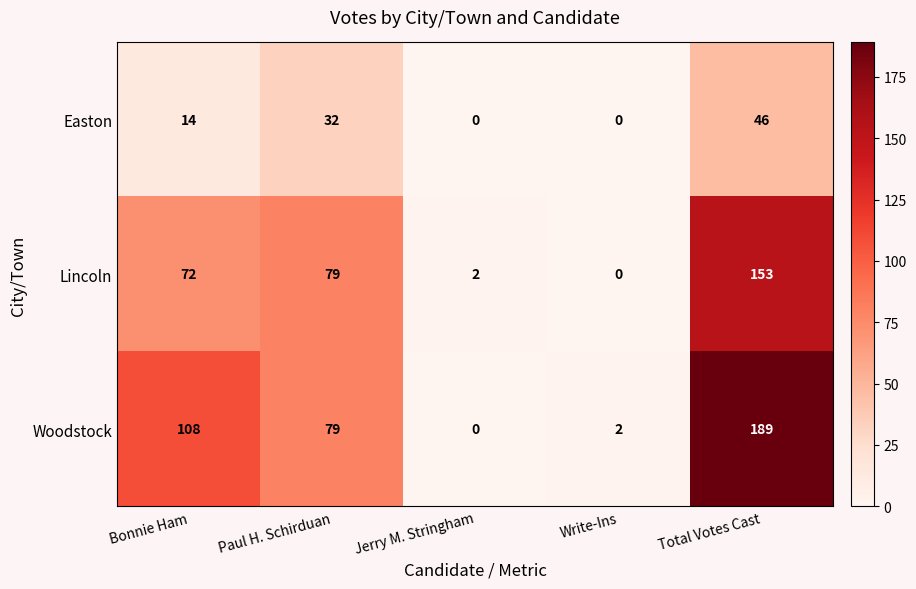

What is the average value of the Lincoln series?

61